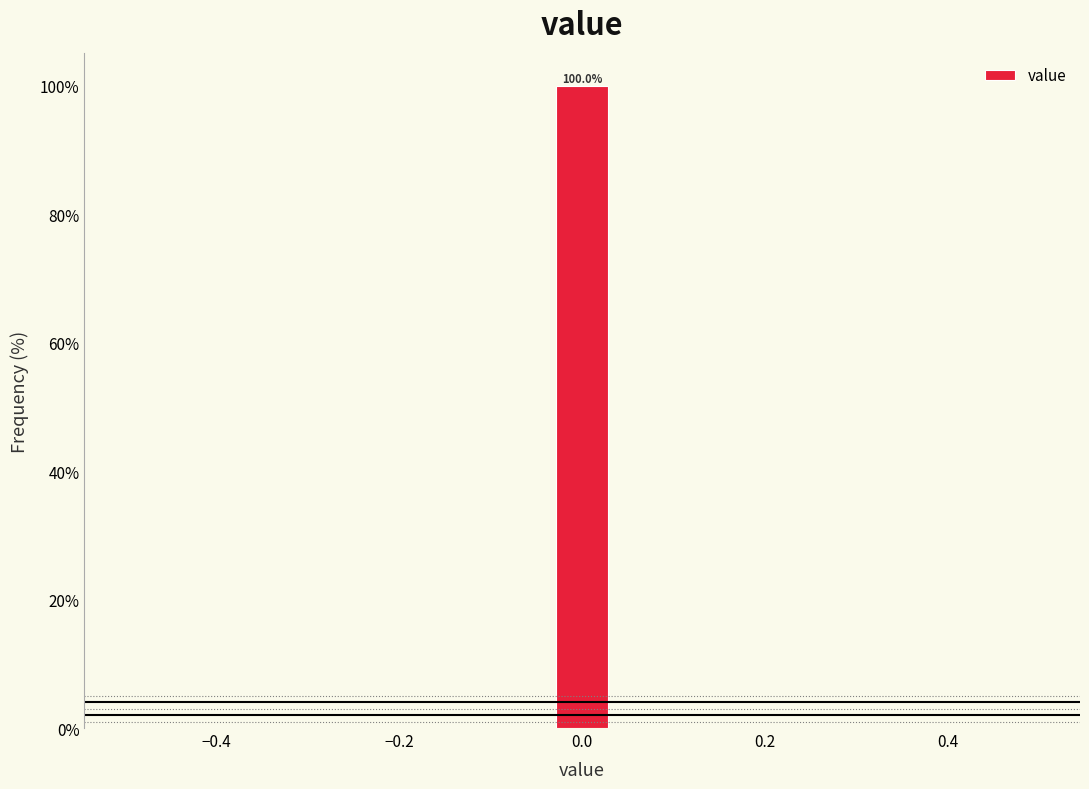

Read against the x-axis, roughly where is the centre of the tallest bar?

0.00